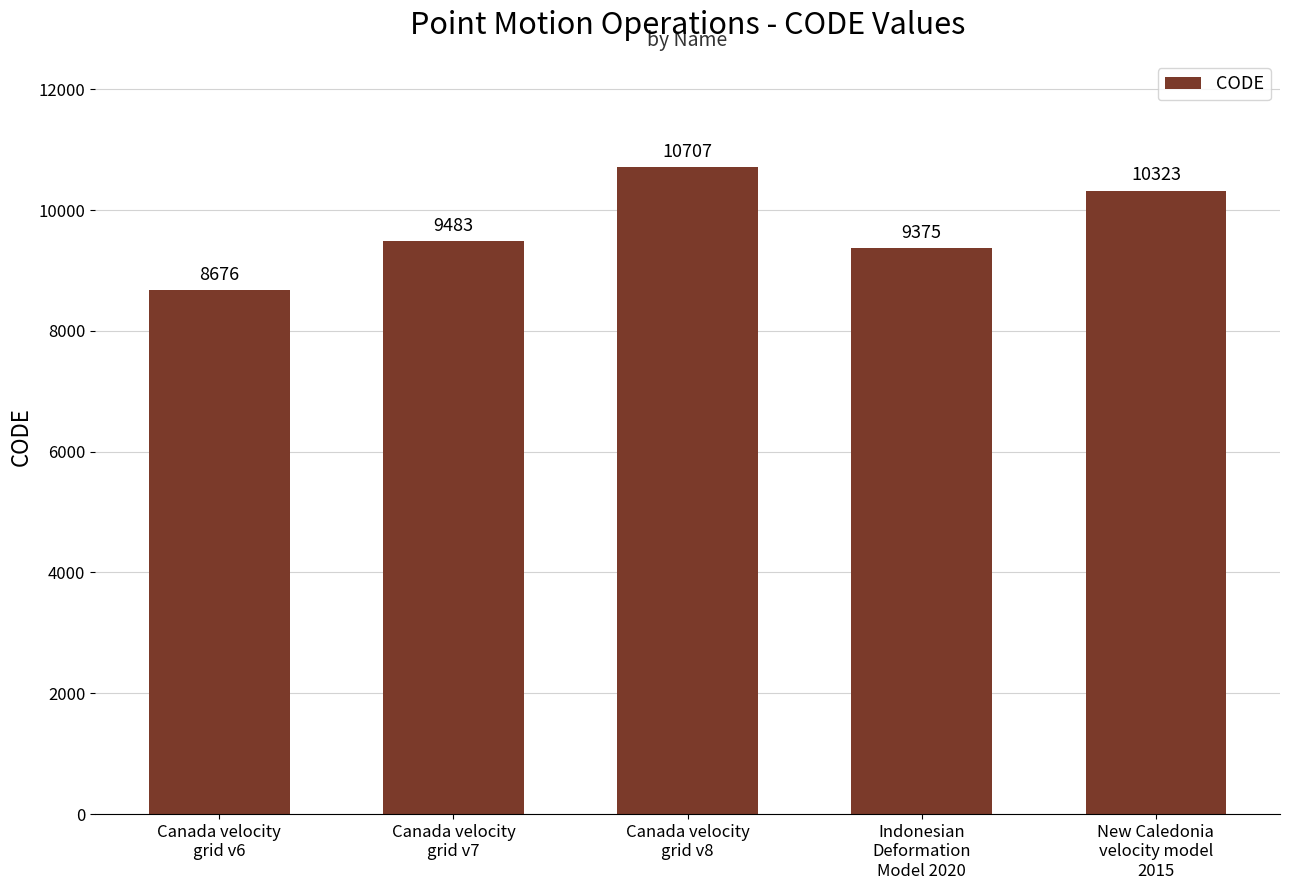

What value does the data have at New Caledonia
velocity model
2015?

10323